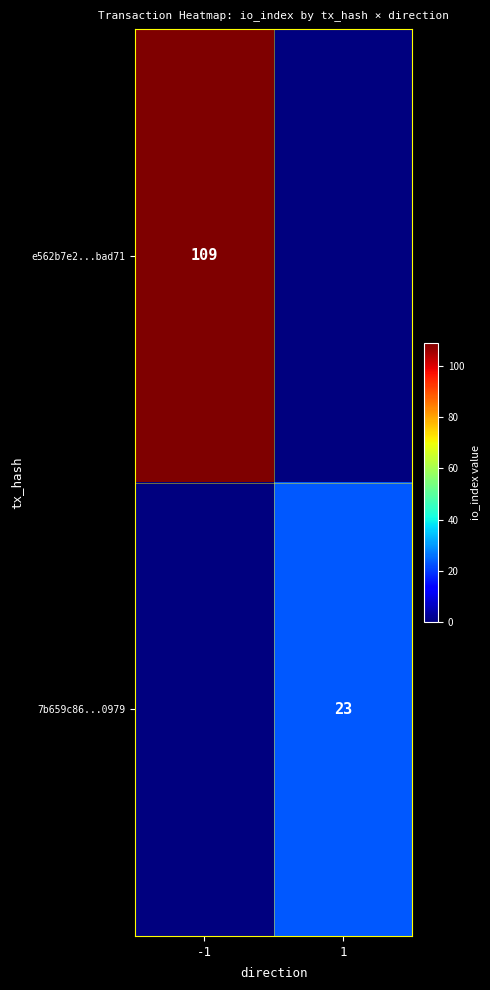

The value of 7b659c86...0979 at 1 is 23. True or false?

True